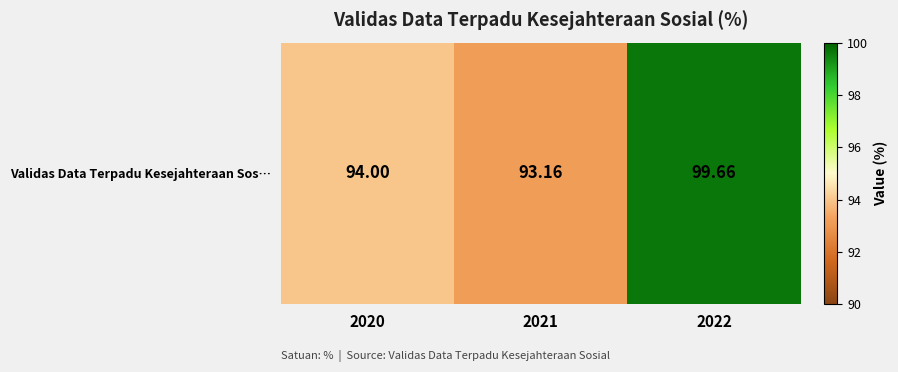

Reading left to right, list all the values displayed in this chart.

2020=94.0	2021=93.2	2022=99.7